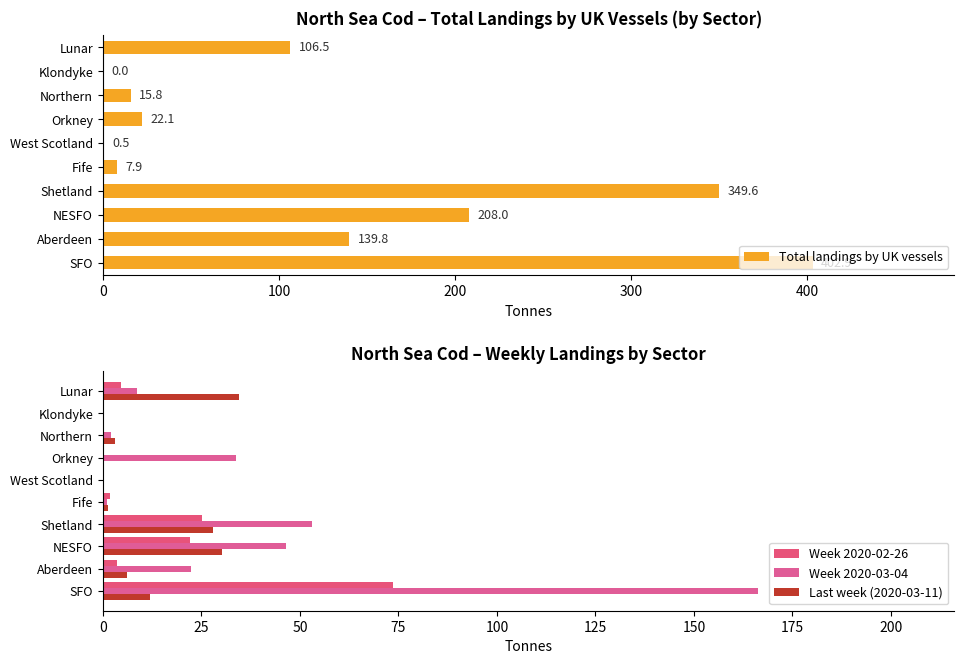

What is the value of the Week 2020-02-26 bar at the 4th from the left?

25.2